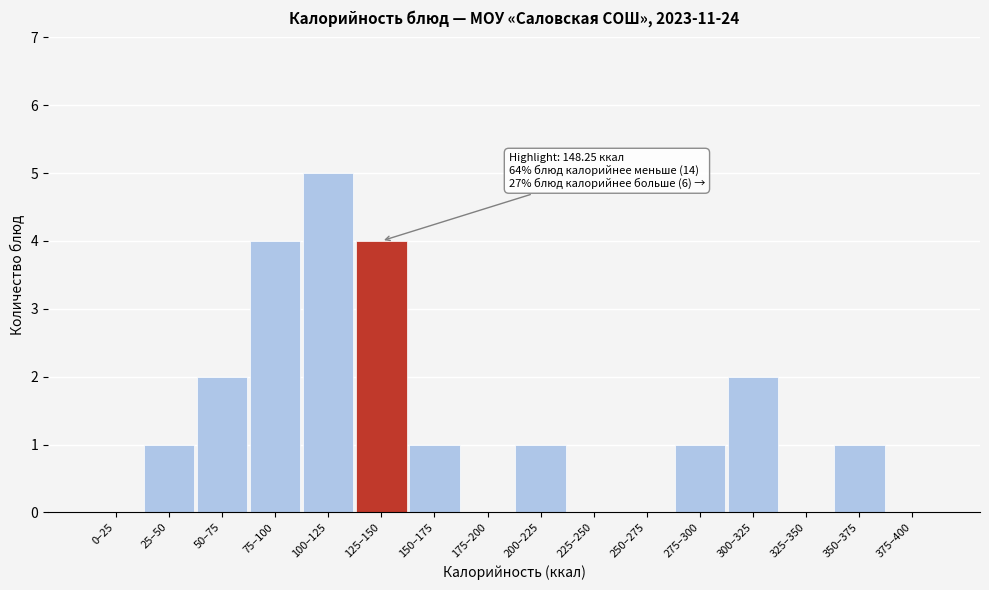

Reading left to right, extract all data points from this chart.

0–25=0	25–50=1	50–75=2	75–100=4	100–125=5	125–150=4	150–175=1	175–200=0	200–225=1	225–250=0	250–275=0	275–300=1	300–325=2	325–350=0	350–375=1	375–400=0